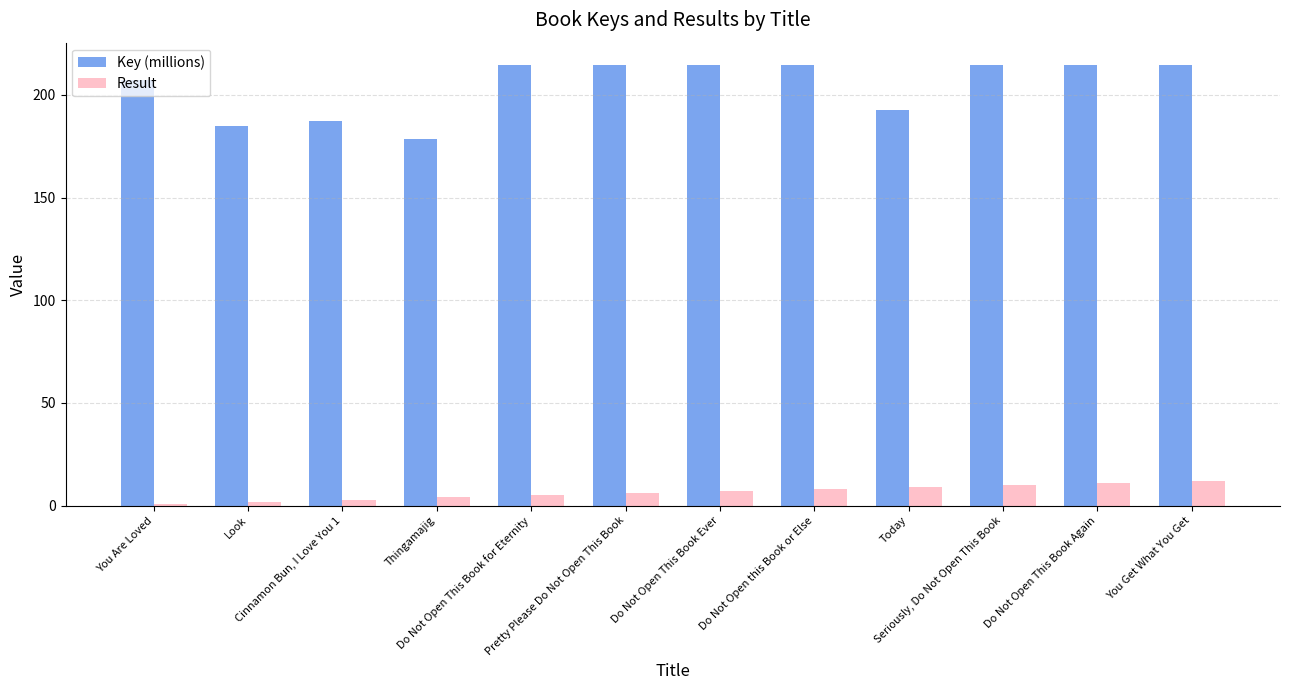

Reading right to left, extract all data points from this chart.

Key (millions): You Get What You Get=214.7	Do Not Open This Book Again=214.7	Seriously, Do Not Open This Book=214.7	Today=192.7	Do Not Open this Book or Else=214.7	Do Not Open This Book Ever=214.7	Pretty Please Do Not Open This Book=214.7	Do Not Open This Book for Eternity=214.7	Thingamajig=178.5	Cinnamon Bun, I Love You 1=187.1	Look=185.0	You Are Loved=207.2
Result: You Get What You Get=12.0	Do Not Open This Book Again=11.0	Seriously, Do Not Open This Book=10.0	Today=9.0	Do Not Open this Book or Else=8.0	Do Not Open This Book Ever=7.0	Pretty Please Do Not Open This Book=6.0	Do Not Open This Book for Eternity=5.0	Thingamajig=4.0	Cinnamon Bun, I Love You 1=3.0	Look=2.0	You Are Loved=1.0